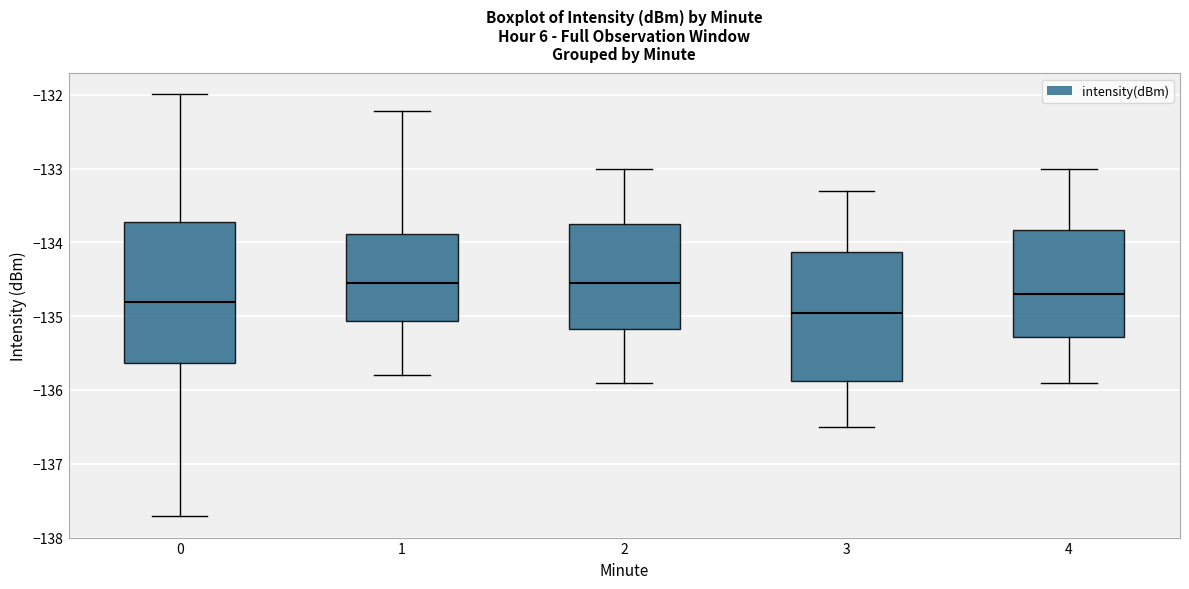

Which box is the tallest, from its lower edge to its upper edge?

0